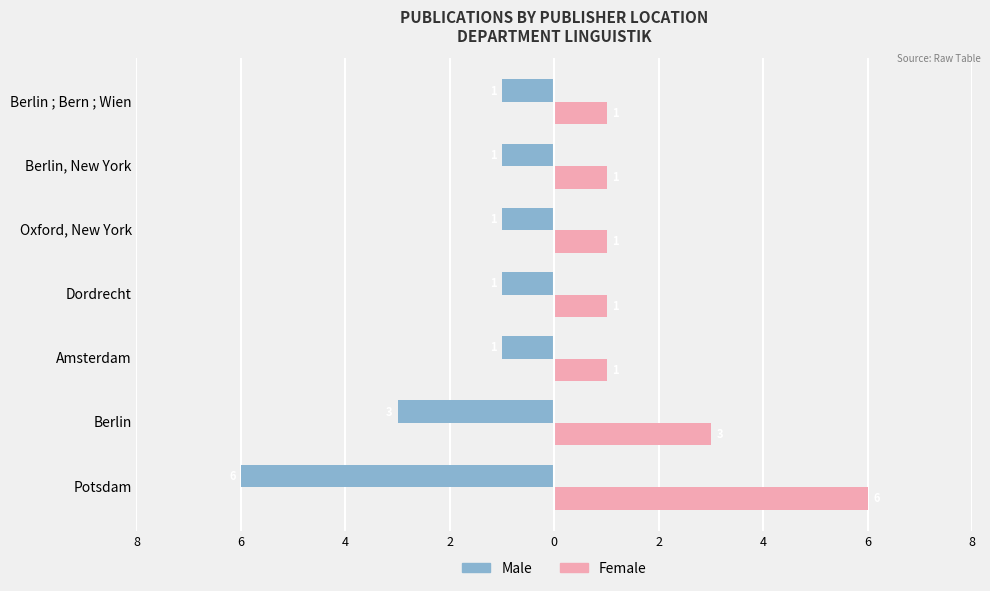

Reading left to right, list all the values displayed in this chart.

Male: -6	-3	-1	-1	-1	-1	-1
Female: 6	3	1	1	1	1	1